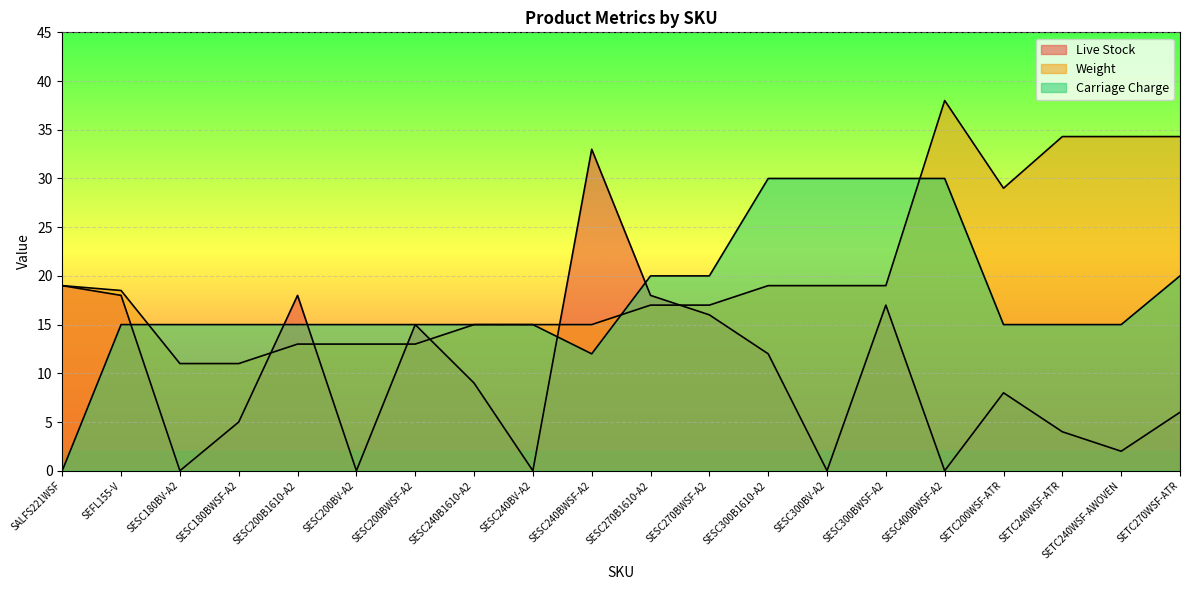

Count the number of data series in this chart.

3